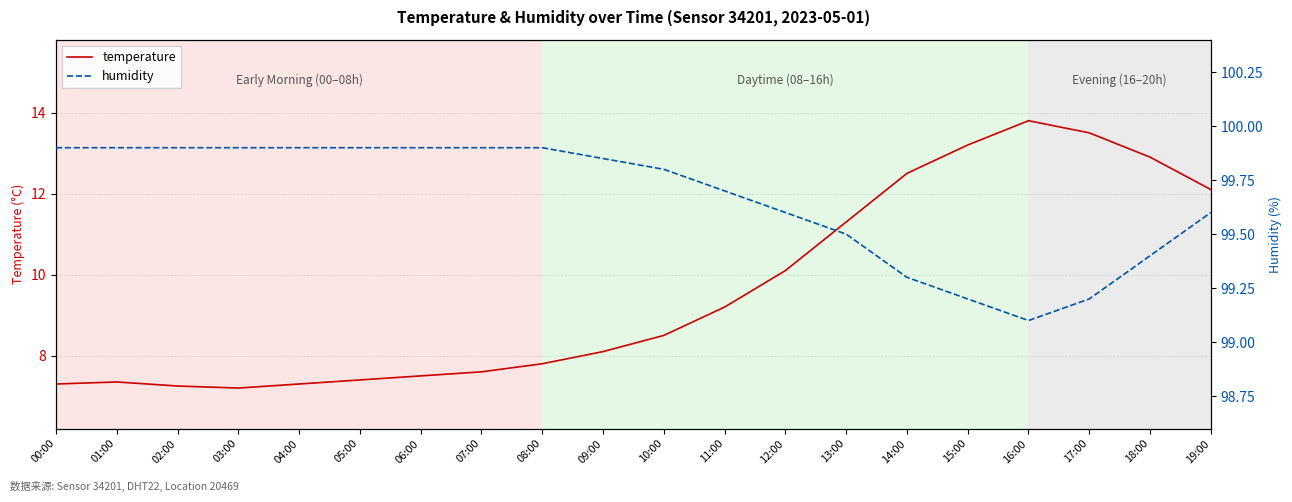

What is the total value across all series at 00:00?

107.2